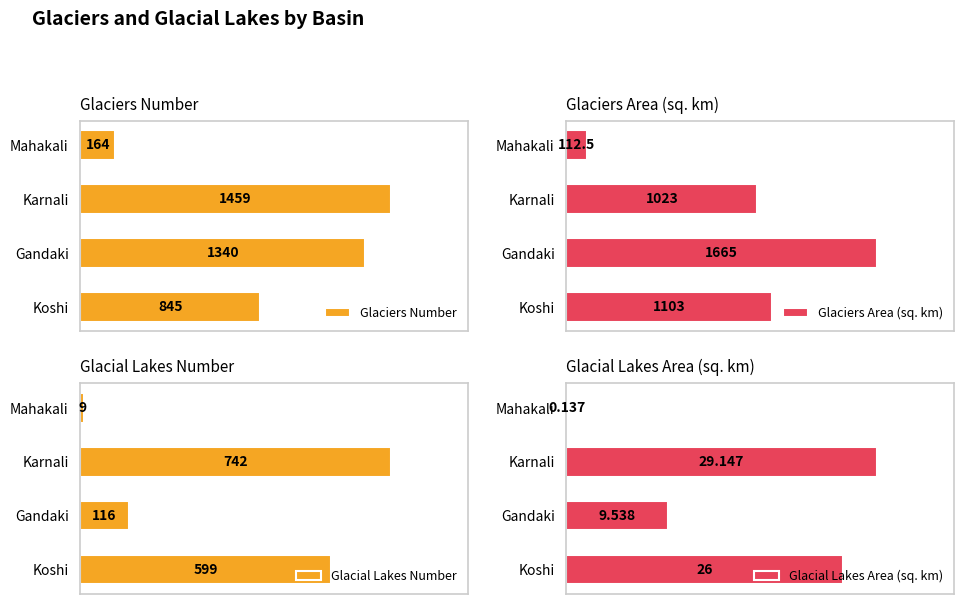

How many bars are there in total?

16